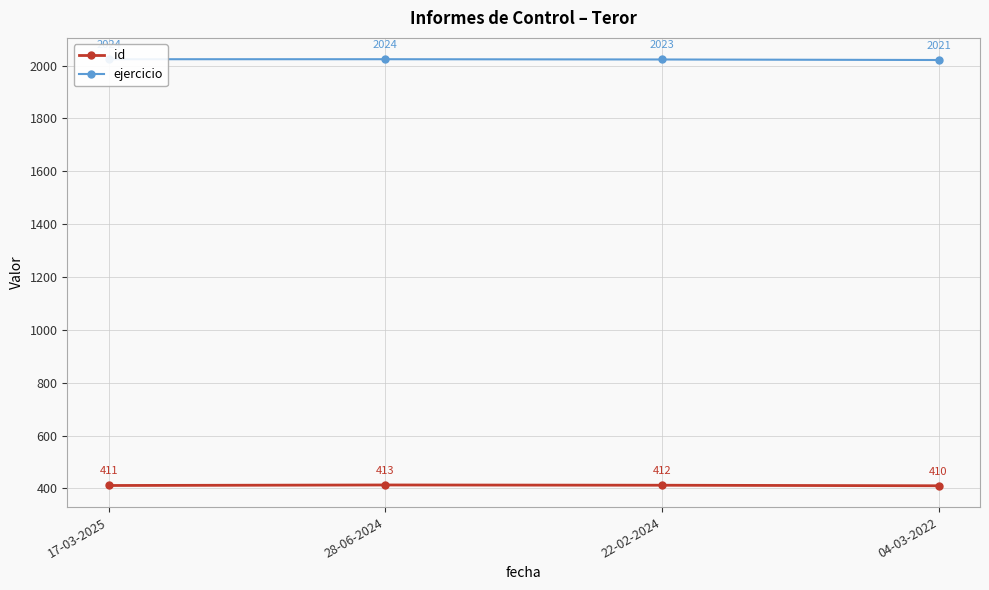

Reading right to left, what are all the values shown in this chart?

id: 410	412	413	411
ejercicio: 2021	2023	2024	2024